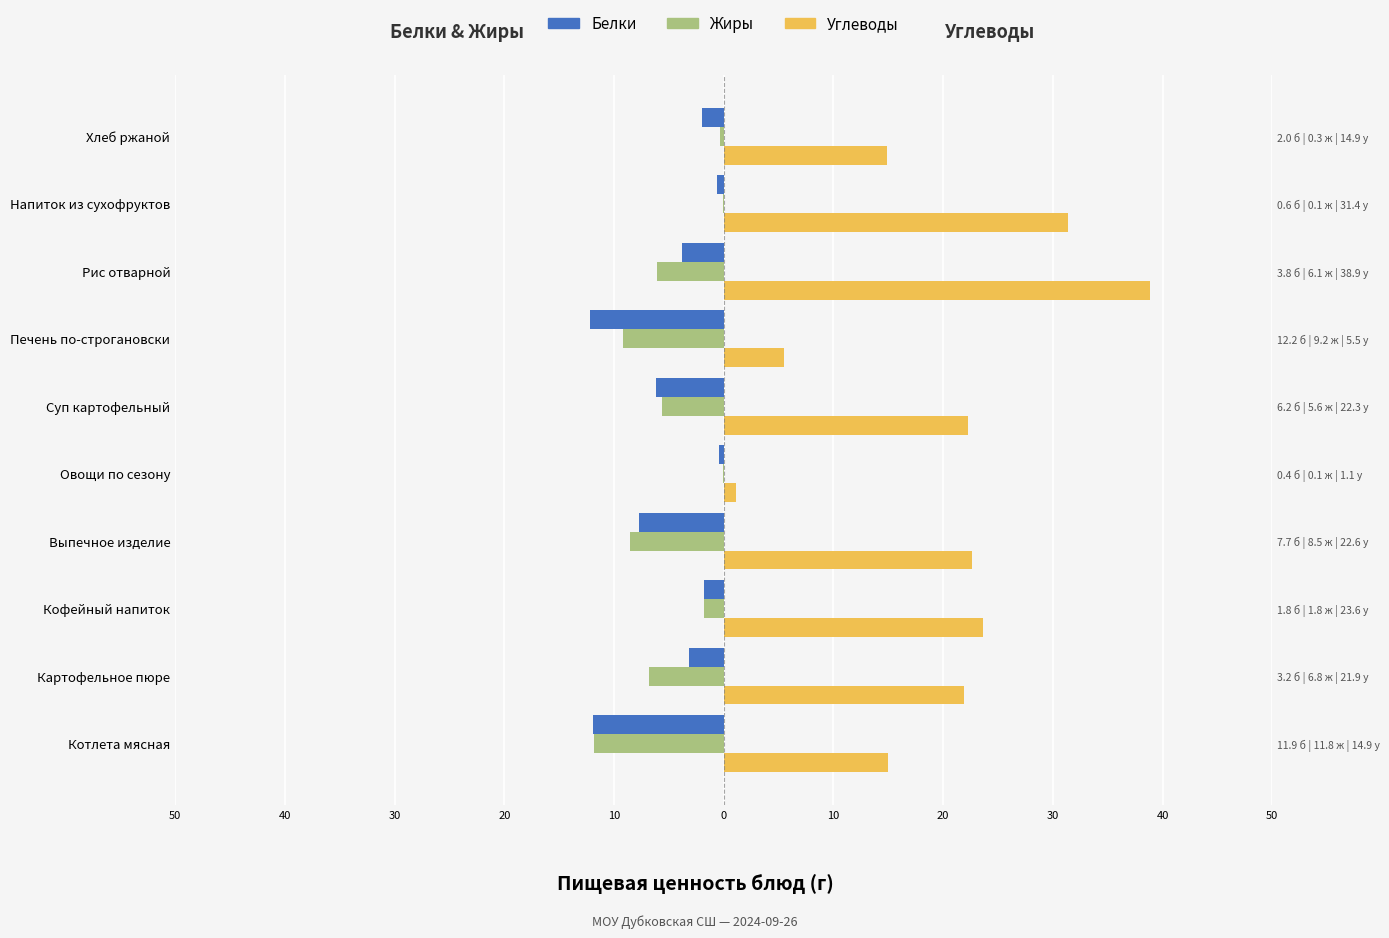

Is the value of Жиры at Картофельное пюре greater than the value of Белки at Суп картофельный?

No